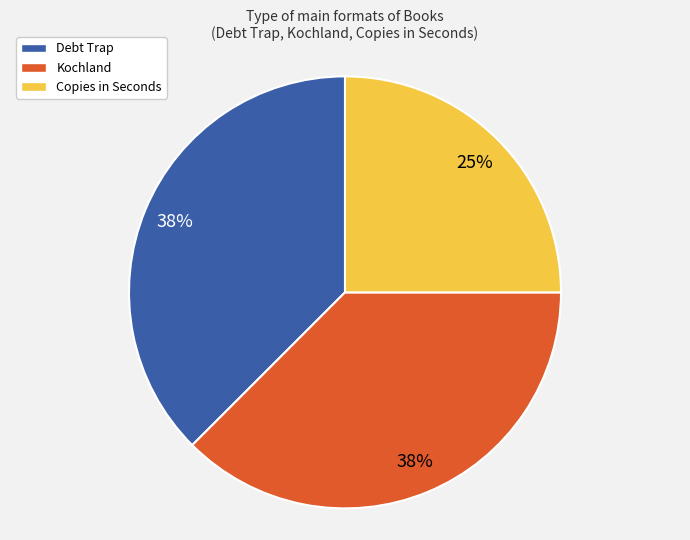

Do Copies in Seconds and Kochland together represent more than half of the pie?

Yes